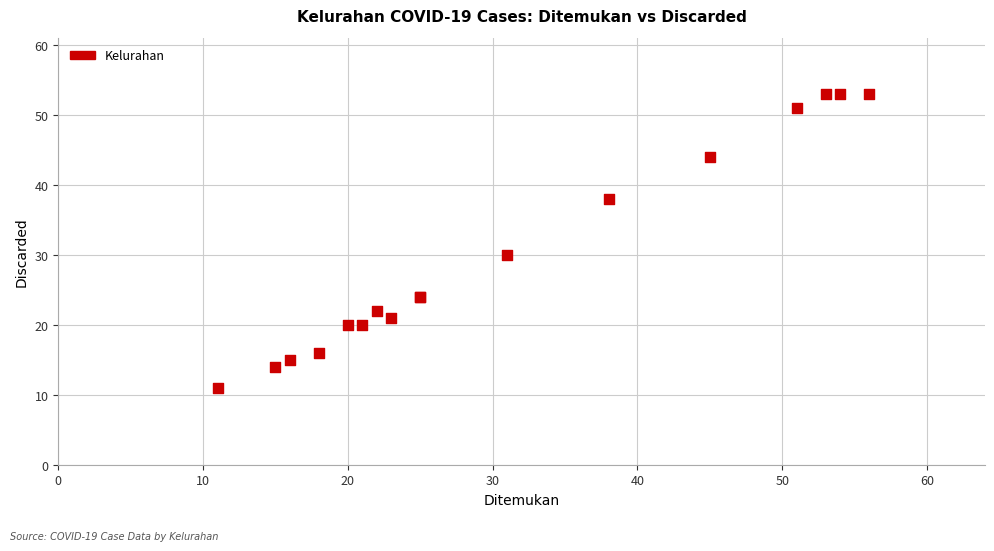

What Y value in the scatter plot is closest to 32?

30